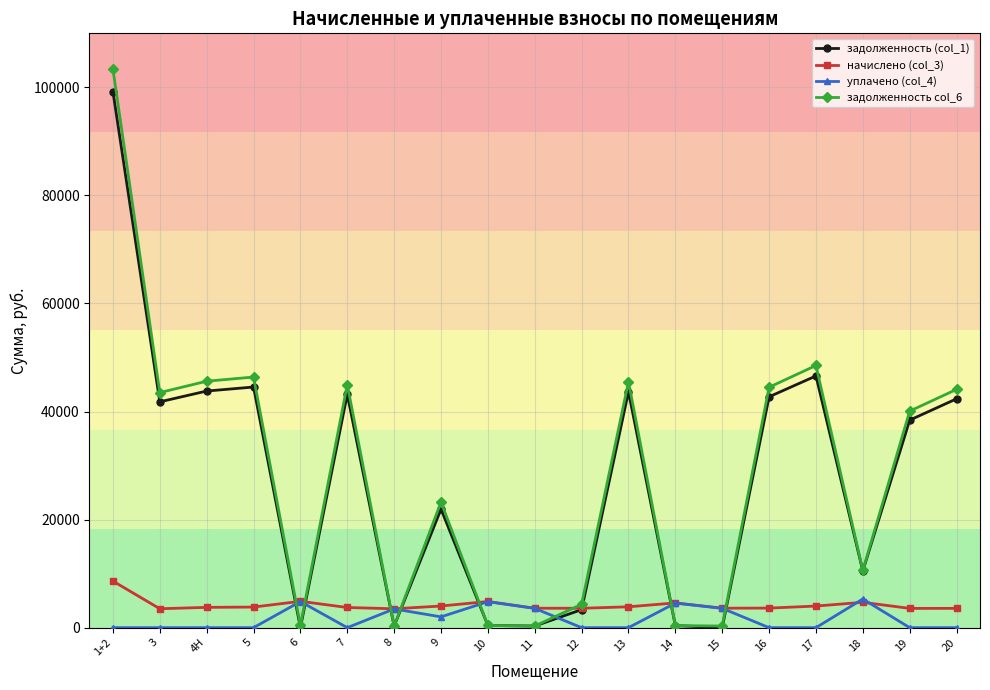

At which category does the chart reach its peak across all series?

1+2